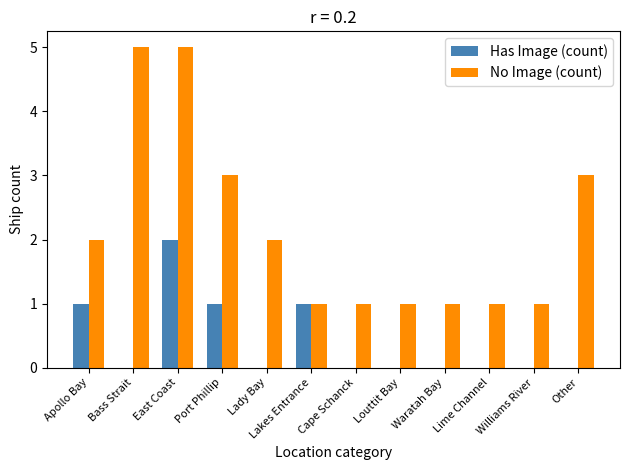

The value of Has Image (count) at Apollo Bay is 1. True or false?

True